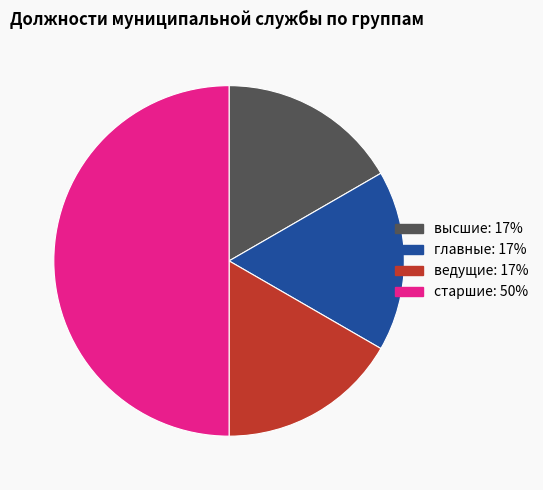

Does ведущие represent more than half of the total?

No